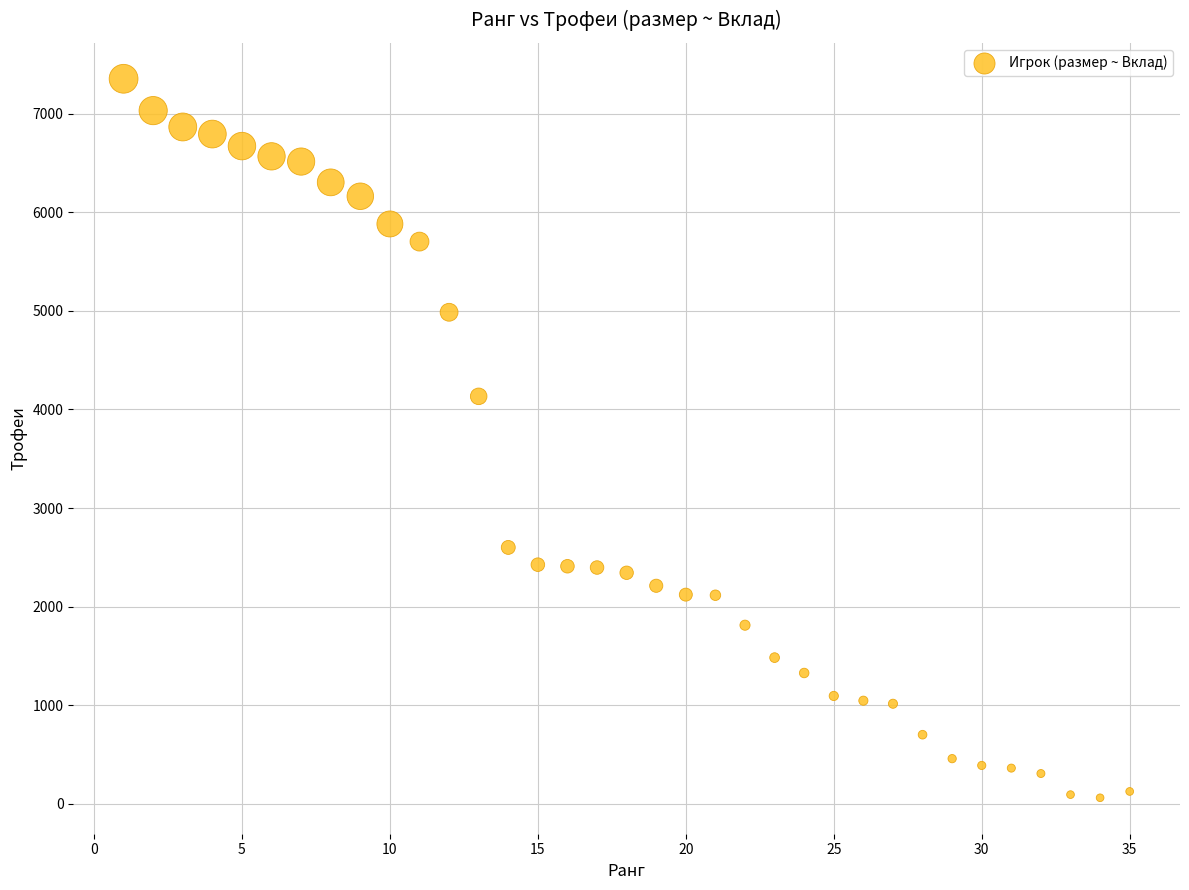

What is the range of Y values (max minus min)?

7295